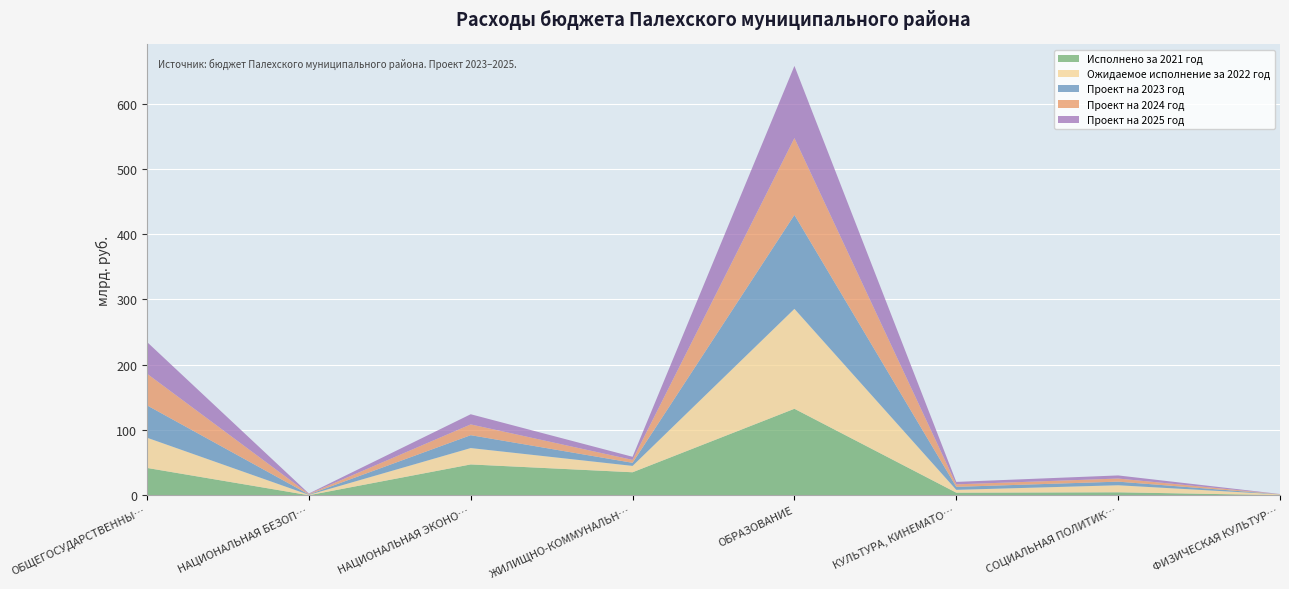

The Исполнено за 2021 год series shows 47.2 at НАЦИОНАЛЬНАЯ ЭКОНО…. True or false?

True